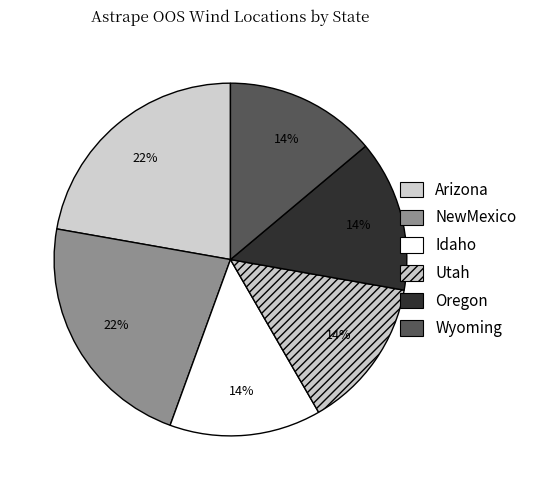

True or false: Oregon accounts for 14% of the total.

True